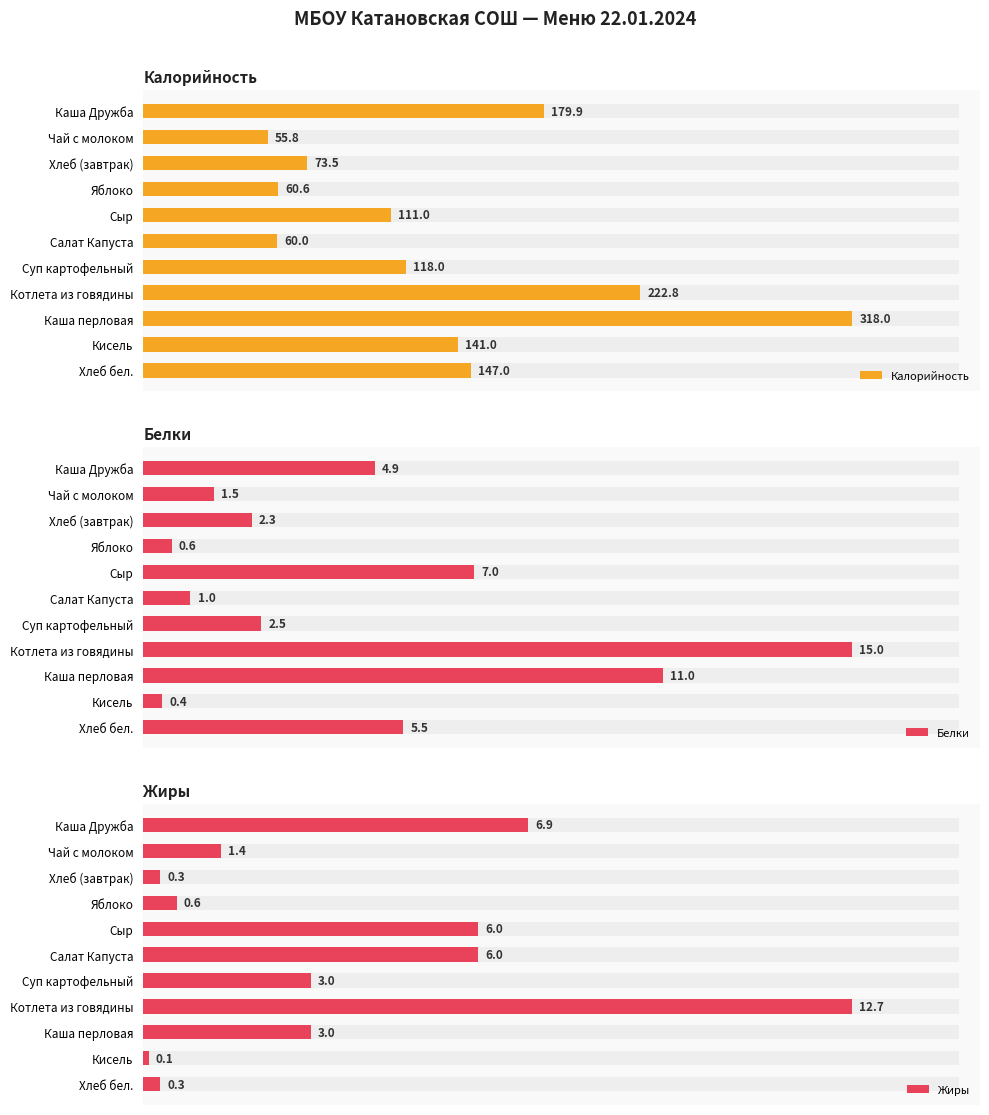

What are all the series names shown in the legend?

Калорийность, Белки, Жиры